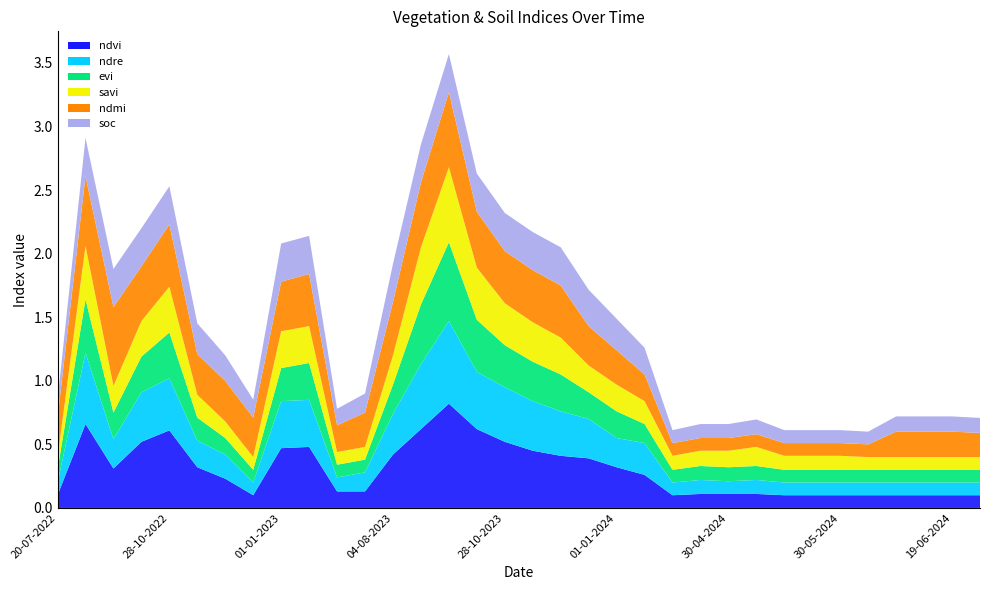

Reading left to right, what are all the values shown in this chart?

ndvi: 0.1	0.7	0.3	0.5	0.6	0.3	0.2	0.1	0.5	0.5	0.1	0.1	0.4	0.6	0.8	0.6	0.5	0.5	0.4	0.4	0.3	0.3	0.1	0.1	0.1	0.1	0.1	0.1	0.1	0.1	0.1	0.1	0.1	0.1
ndre: 0.1	0.6	0.2	0.4	0.4	0.2	0.2	0.1	0.4	0.4	0.1	0.1	0.3	0.5	0.7	0.5	0.4	0.4	0.3	0.3	0.2	0.2	0.1	0.1	0.1	0.1	0.1	0.1	0.1	0.1	0.1	0.1	0.1	0.1
evi: 0.1	0.4	0.2	0.3	0.4	0.2	0.1	0.1	0.3	0.3	0.1	0.1	0.2	0.5	0.6	0.4	0.3	0.3	0.3	0.2	0.2	0.1	0.1	0.1	0.1	0.1	0.1	0.1	0.1	0.1	0.1	0.1	0.1	0.1
savi: 0.1	0.4	0.2	0.3	0.4	0.2	0.1	0.1	0.3	0.3	0.1	0.1	0.2	0.5	0.6	0.4	0.3	0.3	0.3	0.2	0.2	0.2	0.1	0.1	0.1	0.1	0.1	0.1	0.1	0.1	0.1	0.1	0.1	0.1
ndmi: 0.3	0.6	0.6	0.4	0.5	0.3	0.3	0.3	0.4	0.4	0.2	0.3	0.4	0.5	0.6	0.4	0.4	0.4	0.4	0.3	0.3	0.2	0.1	0.1	0.1	0.1	0.1	0.1	0.1	0.1	0.2	0.2	0.2	0.2
soc: 0.1	0.3	0.3	0.3	0.3	0.2	0.2	0.1	0.3	0.3	0.1	0.1	0.3	0.3	0.3	0.3	0.3	0.3	0.3	0.3	0.2	0.2	0.1	0.1	0.1	0.1	0.1	0.1	0.1	0.1	0.1	0.1	0.1	0.1